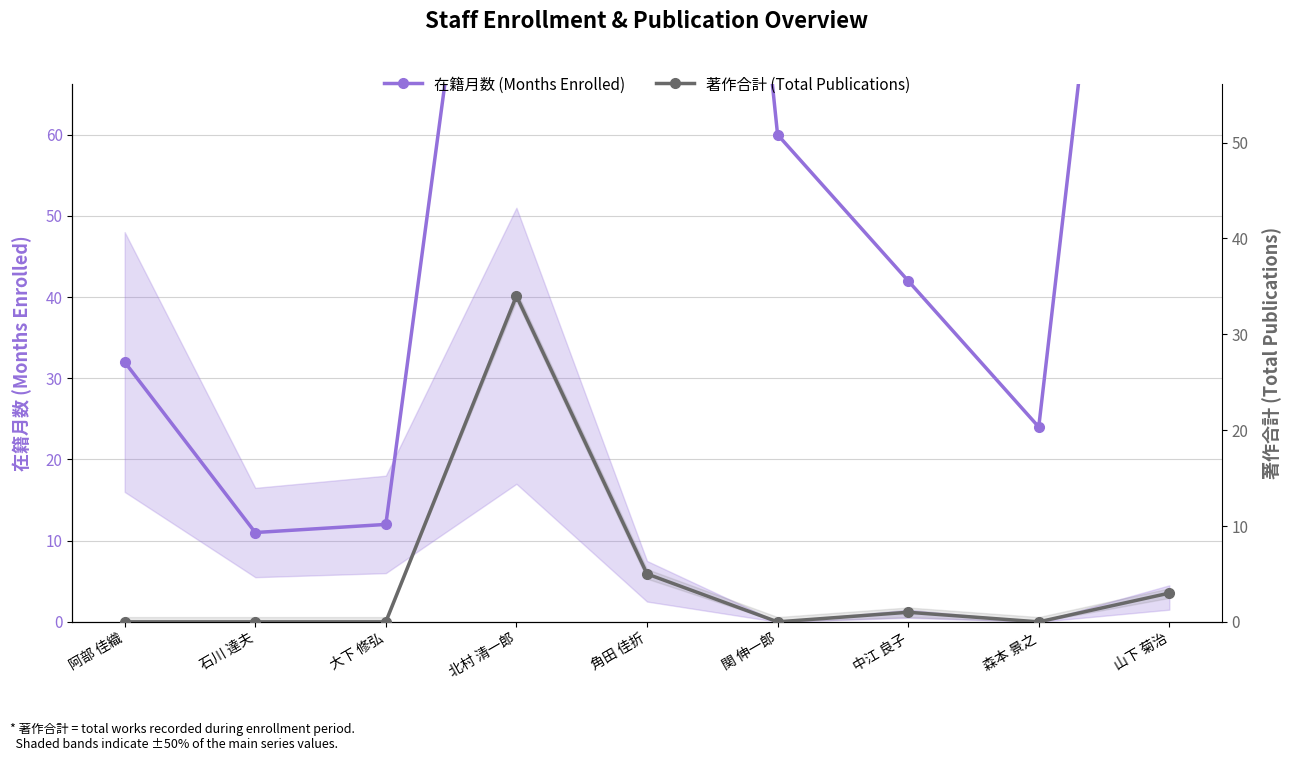

The value of 在籍月数 (Months Enrolled) at 関 伸一郎 is 92. True or false?

False